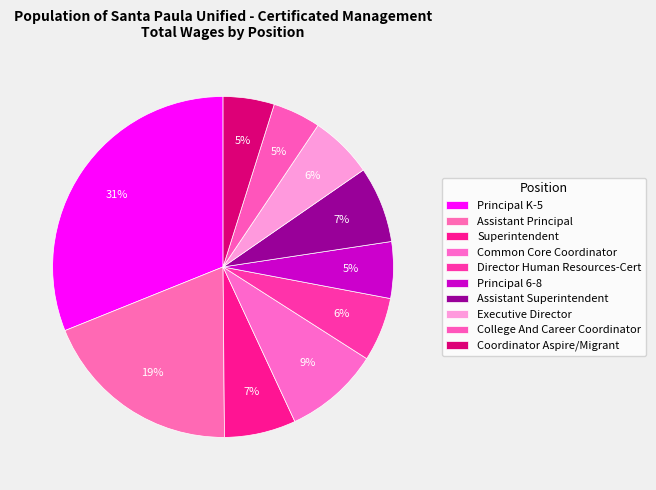

What is the largest slice in the pie chart?

Principal K-5